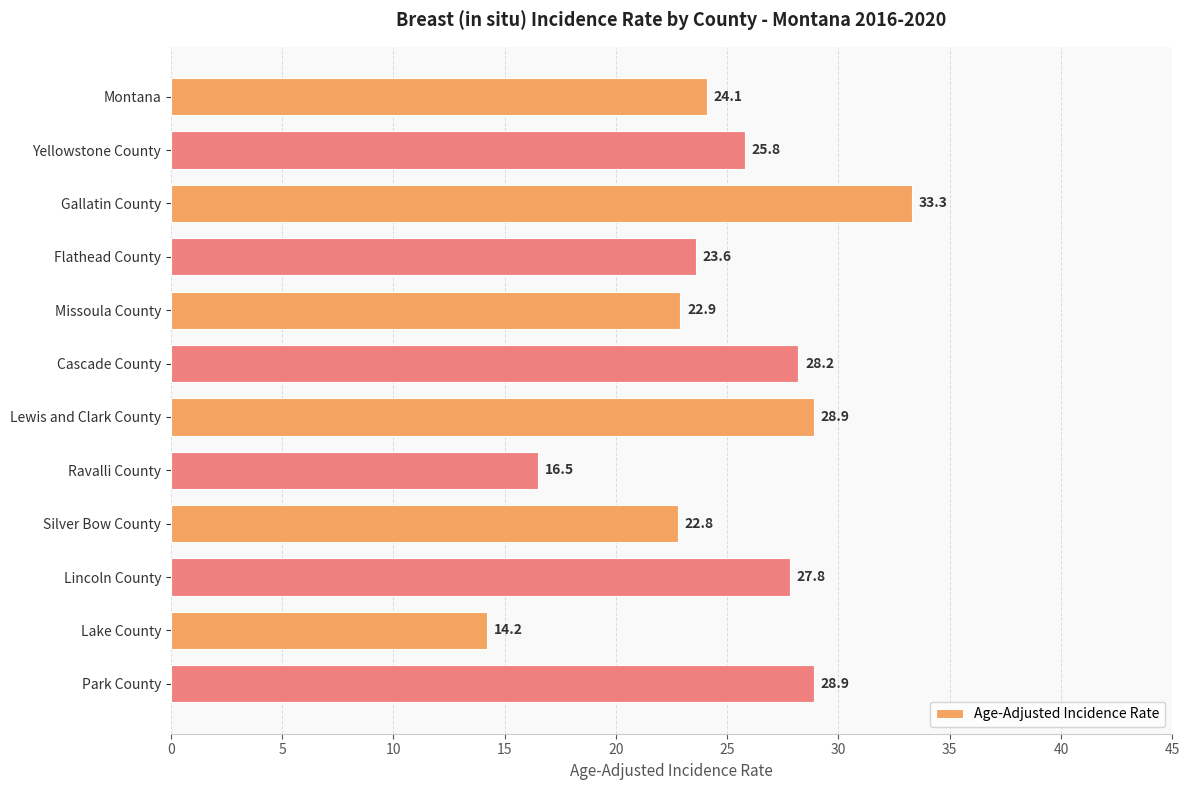

What is the change in value from Cascade County to Park County?

+0.7